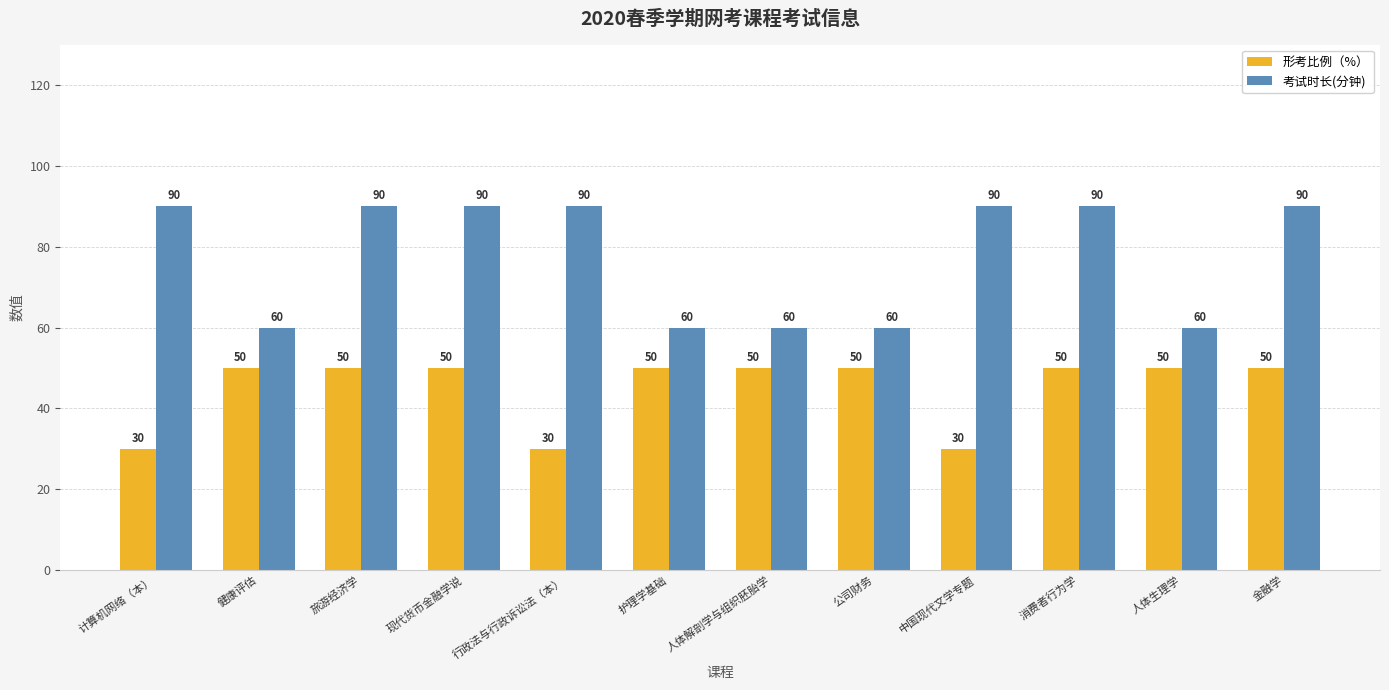

Which series has the largest total across all categories?

考试时长(分钟)